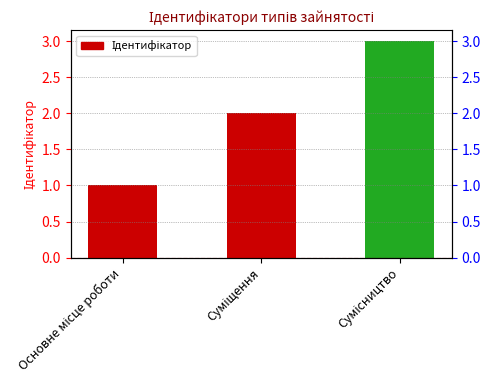

True or false: the data shows 2 at Суміщення.

True